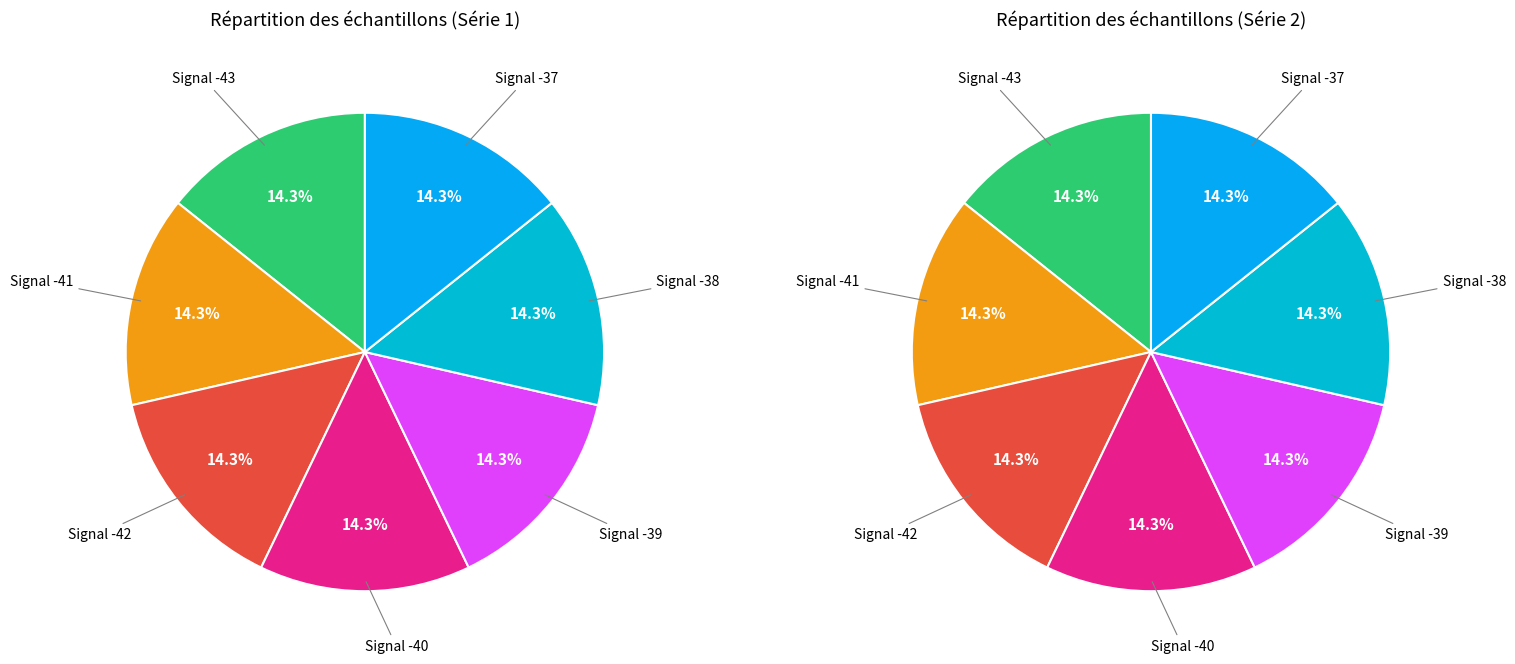

Rank the categories by value from highest to lowest.

Signal -42, Signal -41, Signal -37, Signal -43, Signal -39, Signal -38, Signal -40